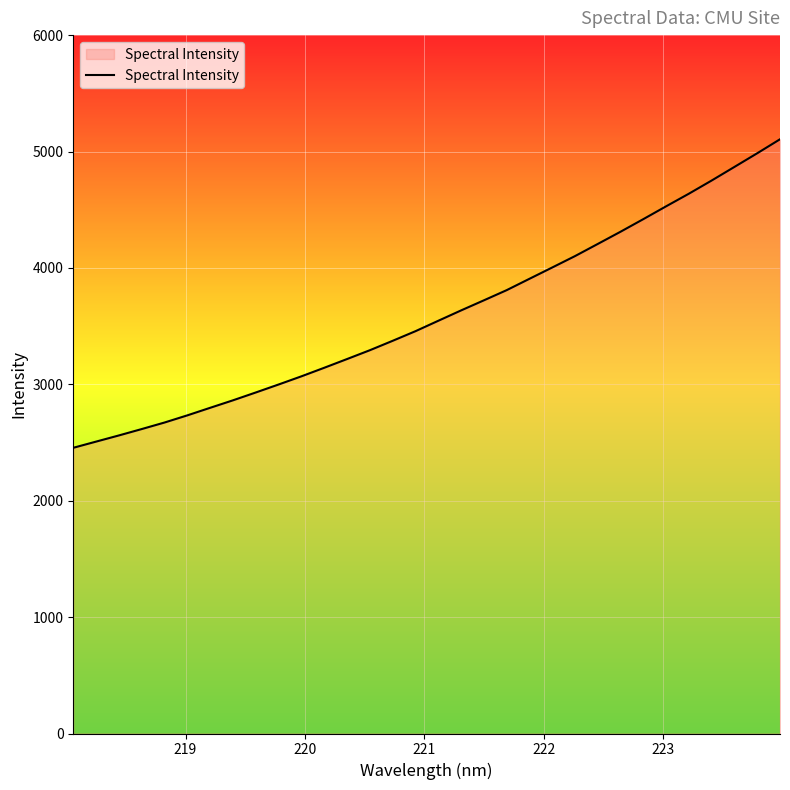

What is the smallest value displayed?

2454.6